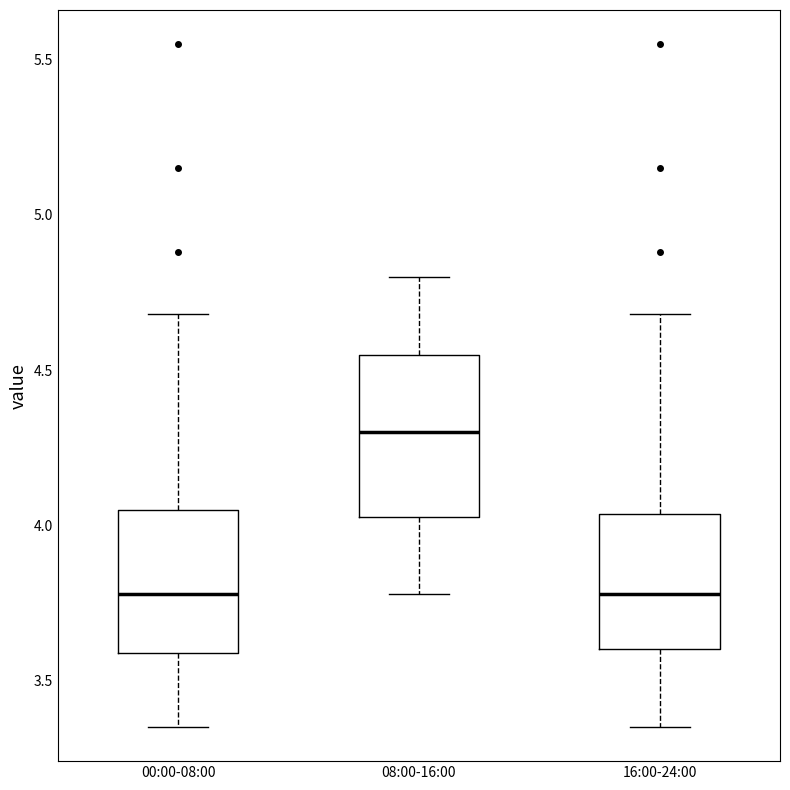

Where is the upper edge of the box for 16:00-24:00 on the y-axis? The values are not printed on the chart, so give them approximately, as read against the axis.

4.05